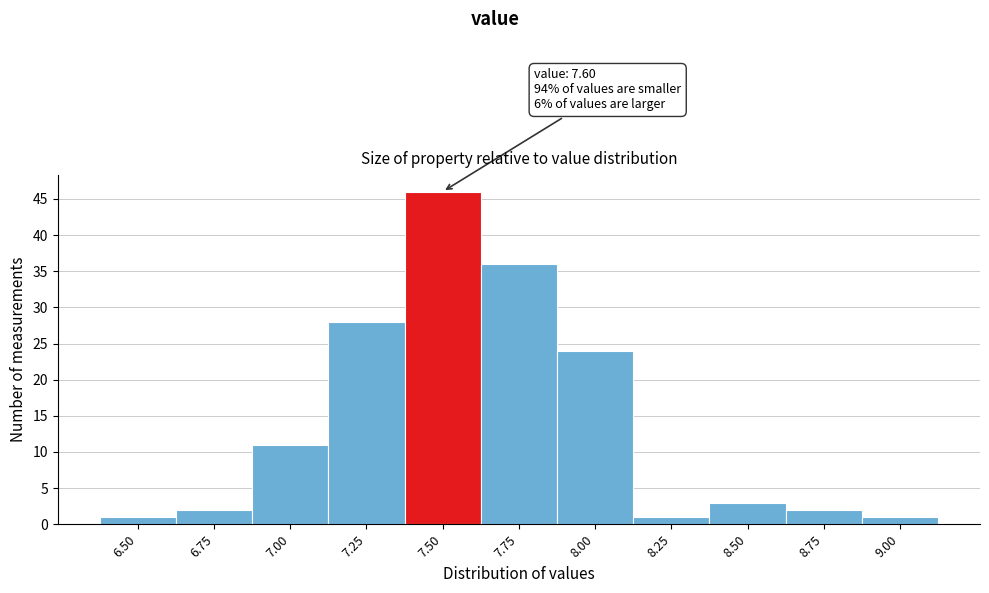

Reading left to right, transcribe all the data shown in this chart.

1	2	11	28	46	36	24	1	3	2	1